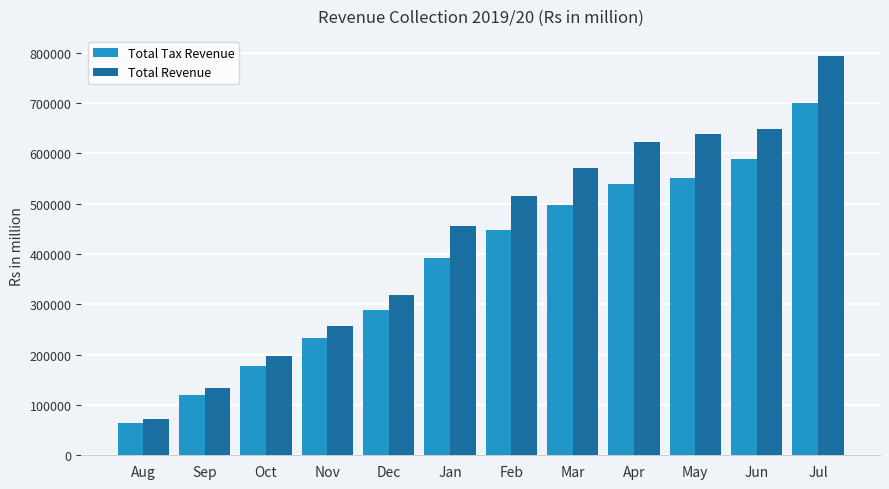

At which category is the sum across all series the highest?

Jul